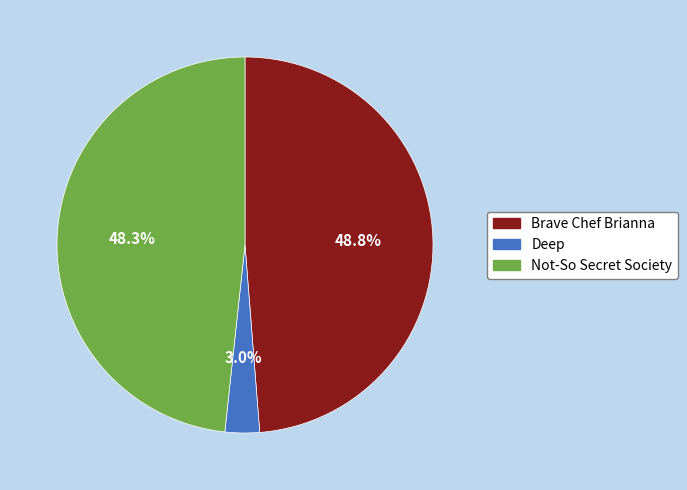

What is the ratio of the value at Brave Chef Brianna to the value at Not-So Secret Society?

1.0